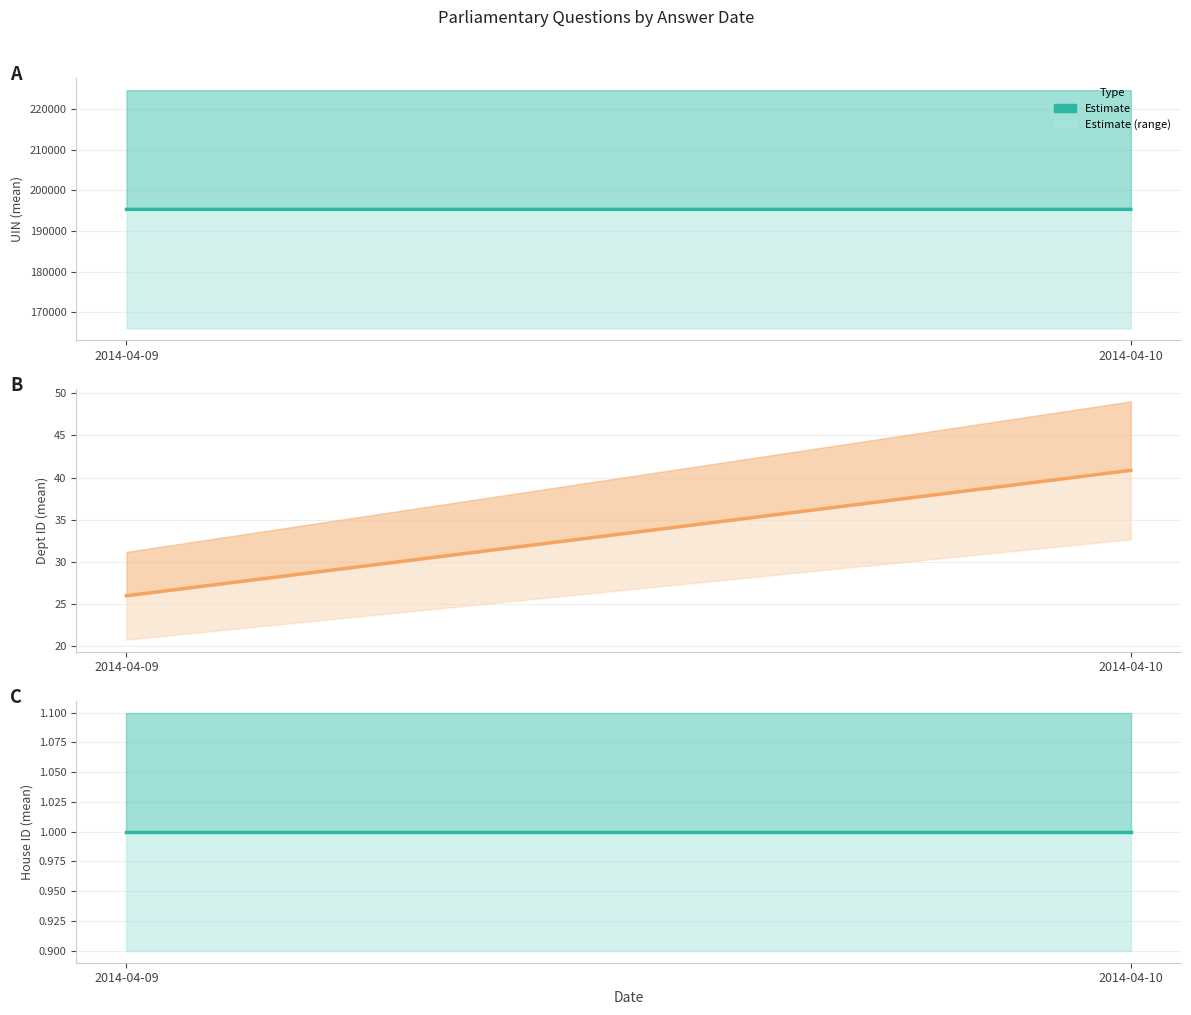

True or false: uin has a value of 120312 at 2.

False